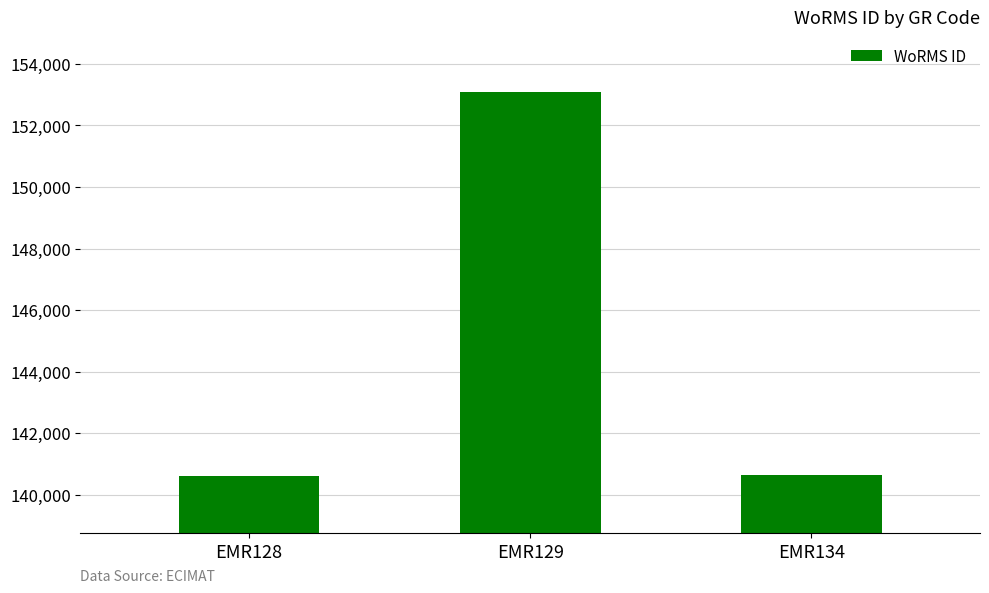

The value at EMR134 is 140625. True or false?

True